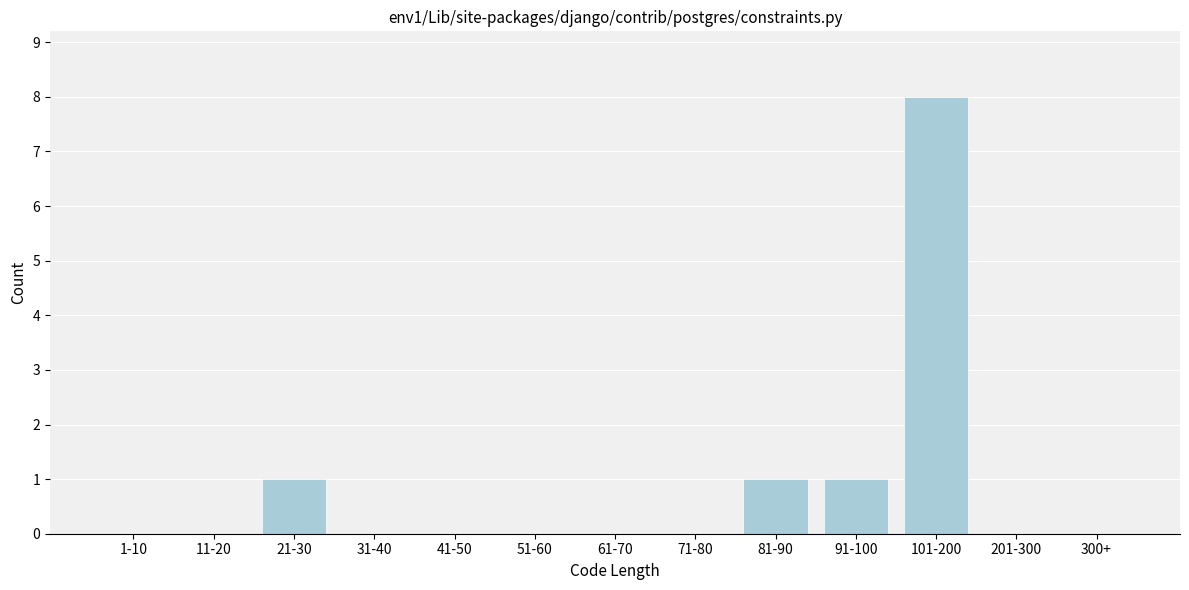

Reading left to right, what are all the values shown in this chart?

1-10=0	11-20=0	21-30=1	31-40=0	41-50=0	51-60=0	61-70=0	71-80=0	81-90=1	91-100=1	101-200=8	201-300=0	300+=0